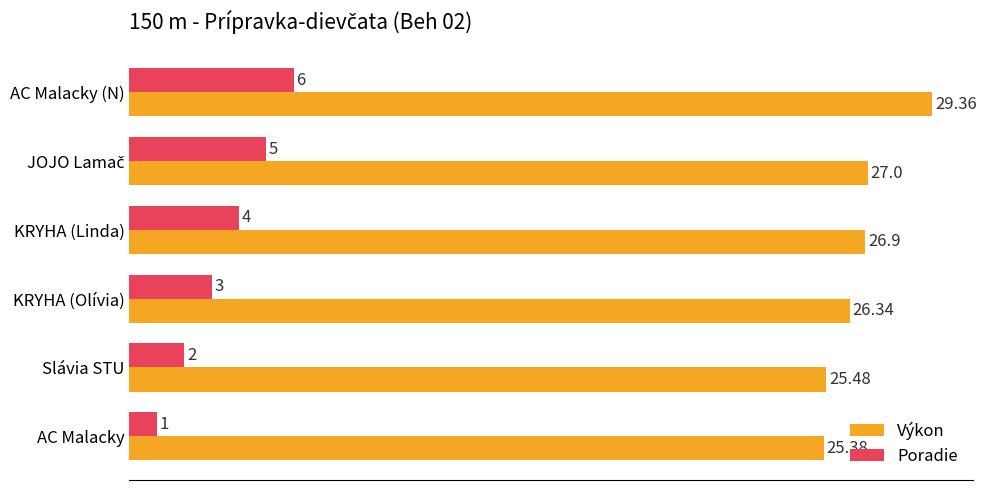

What is the sum of all Poradie values?

21.0